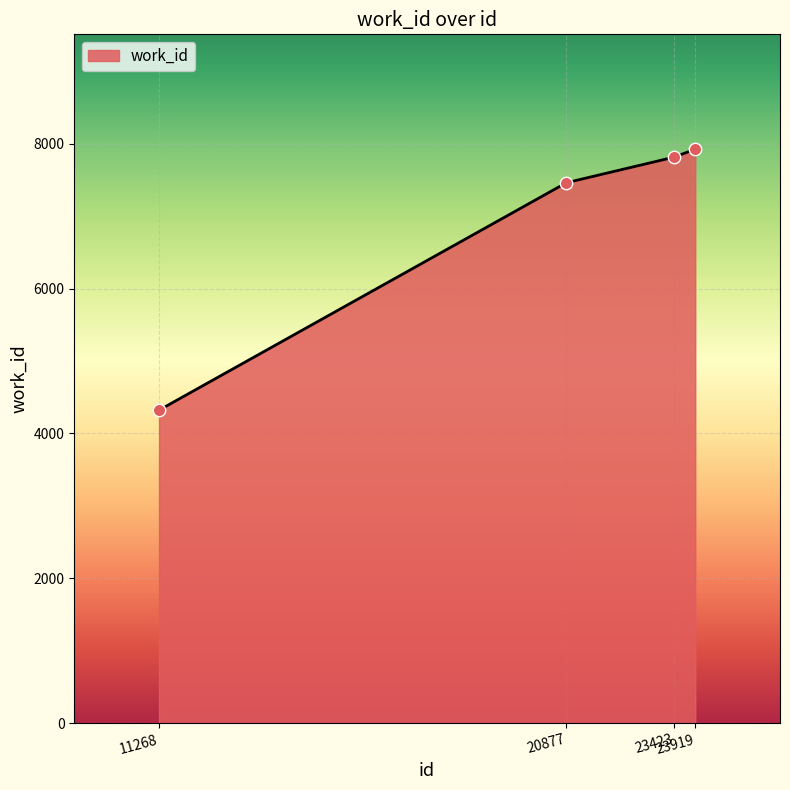

Which has a higher value, 23919 or 11268?

23919